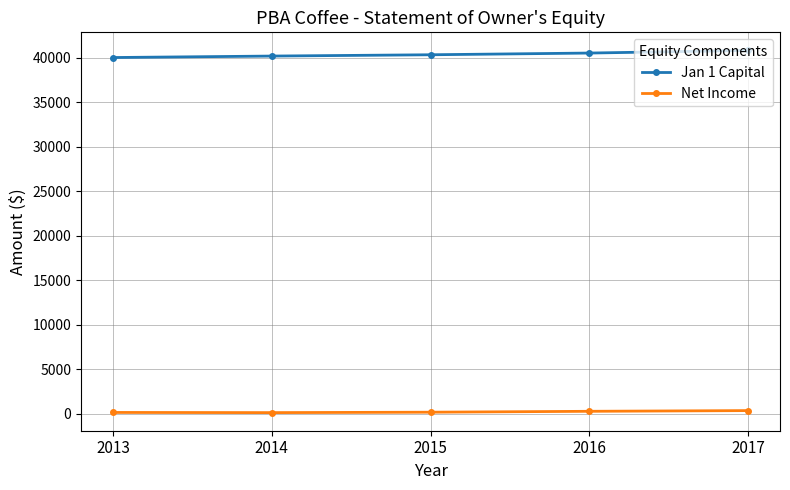

Does the chart have visible grid lines?

Yes